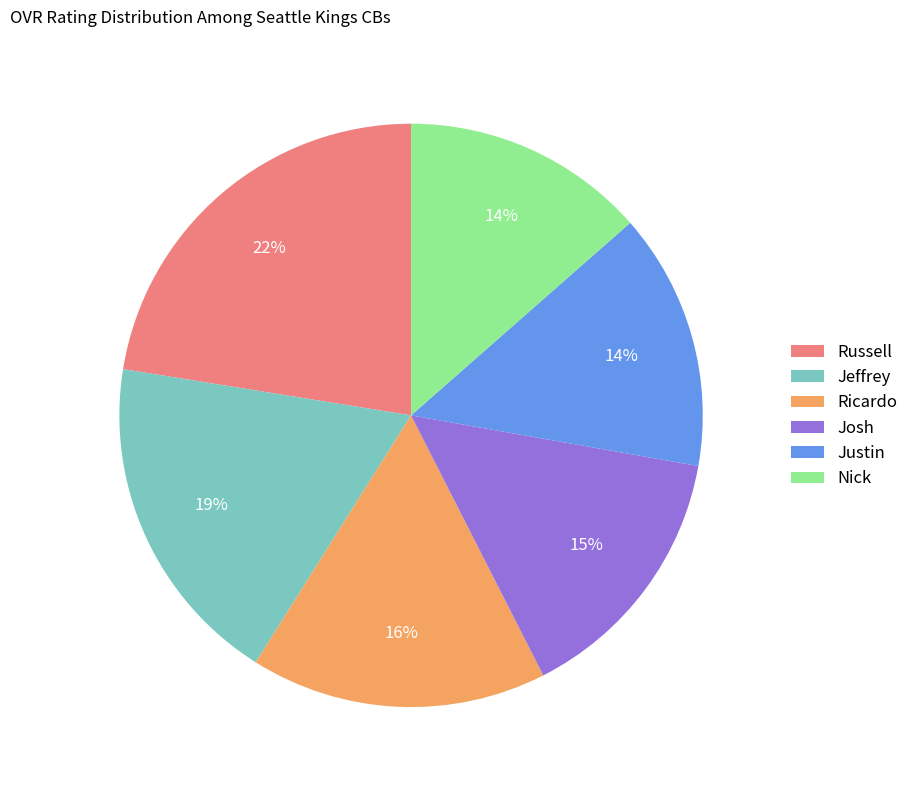

Is the sum of Justin and Russell greater than half?

No